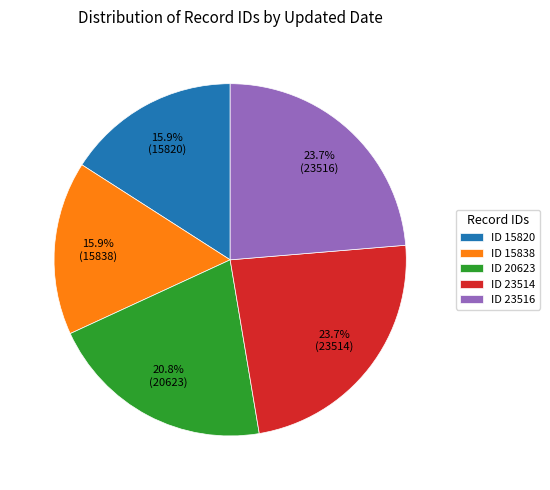

What portion of the pie excludes ID 23516?

76.3%